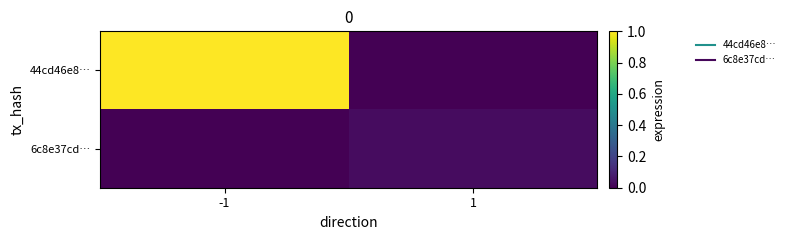

What is the difference between the highest and lowest values at -1?

1.0